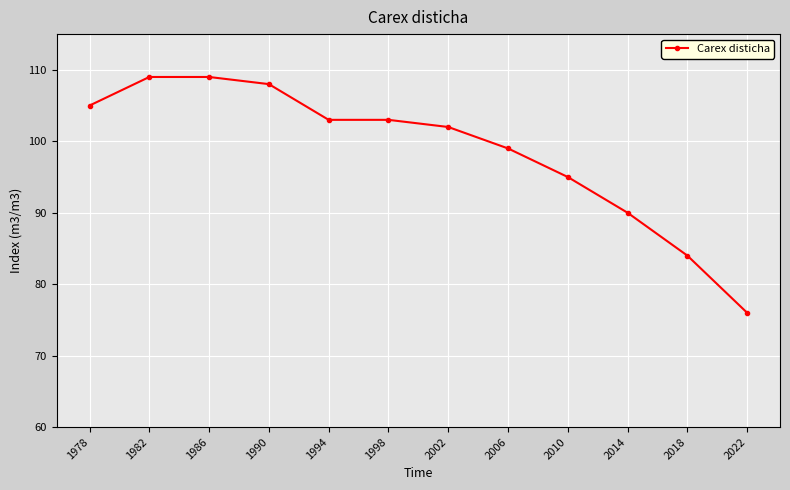

What is the difference between the values at 1994 and 2002?

1